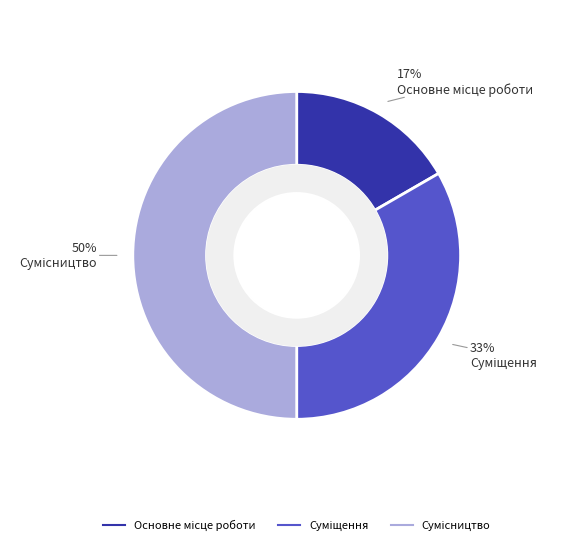

How many segments does this pie chart have?

3